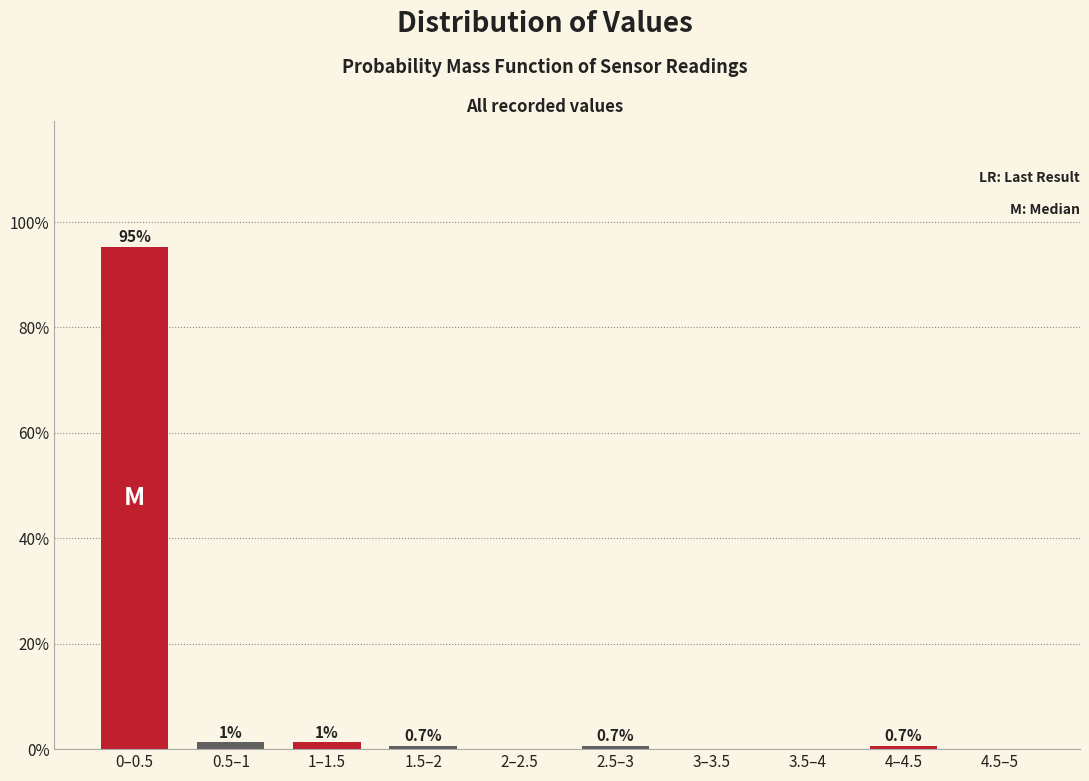

Which has a higher value, 0–0.5 or 4.5–5?

0–0.5